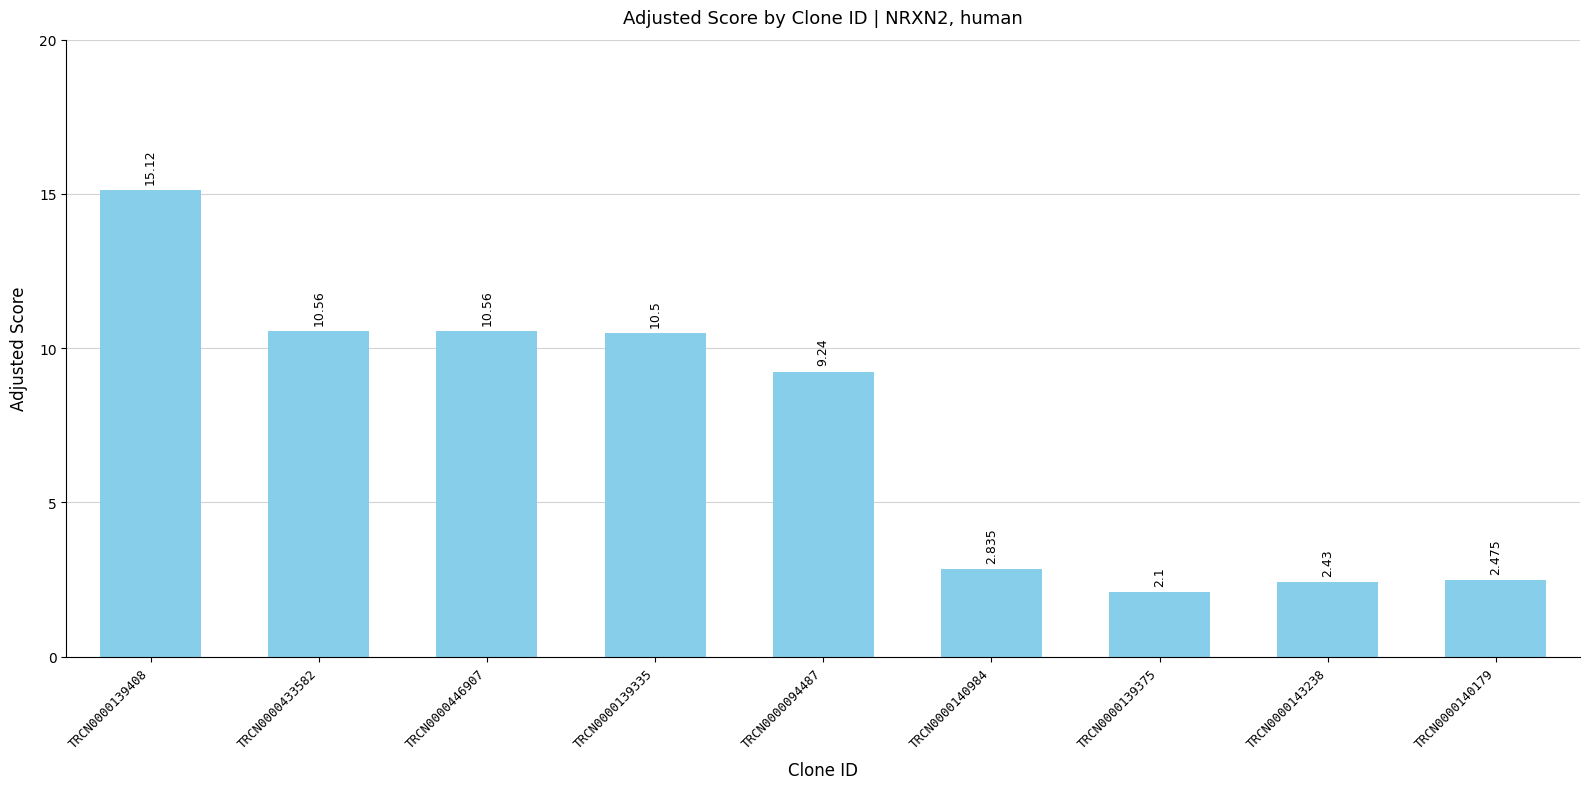

Which category has the highest value across all series?

TRCN0000139408